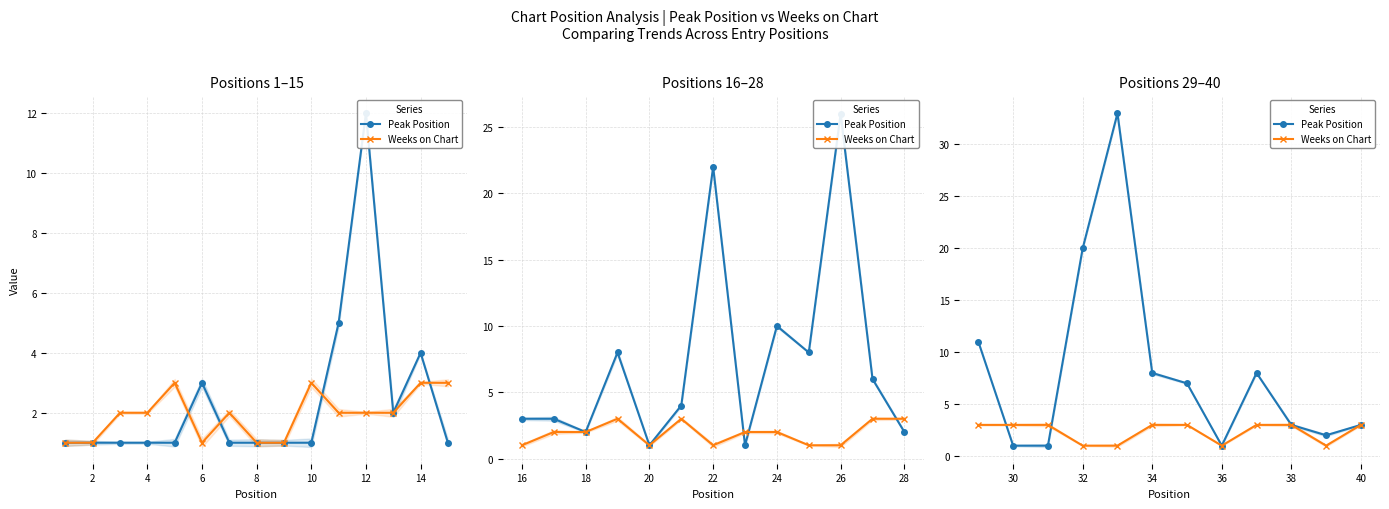

True or false: Peak Position and Weeks on Chart intersect in this chart.

True